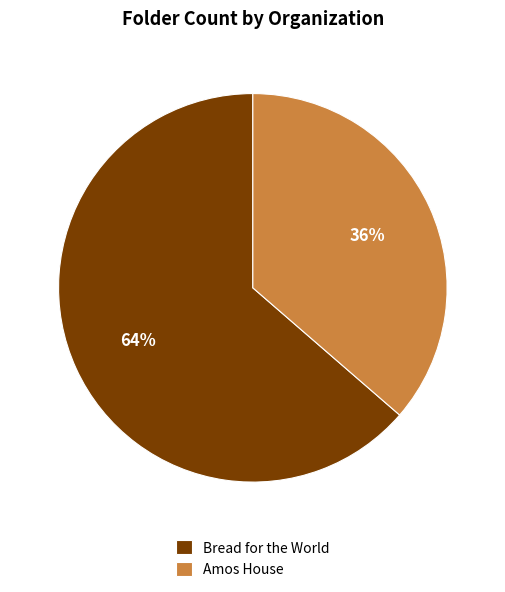

How many segments does this pie chart have?

2